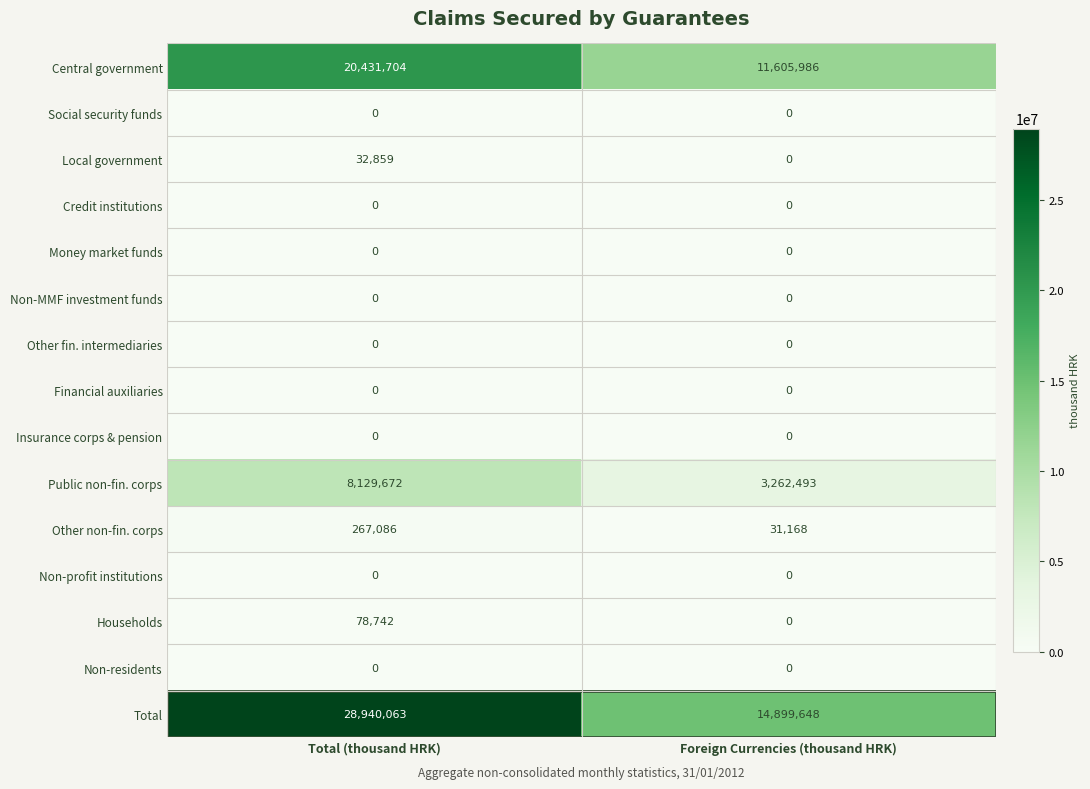

What is the lowest value of the Total series?

14899648